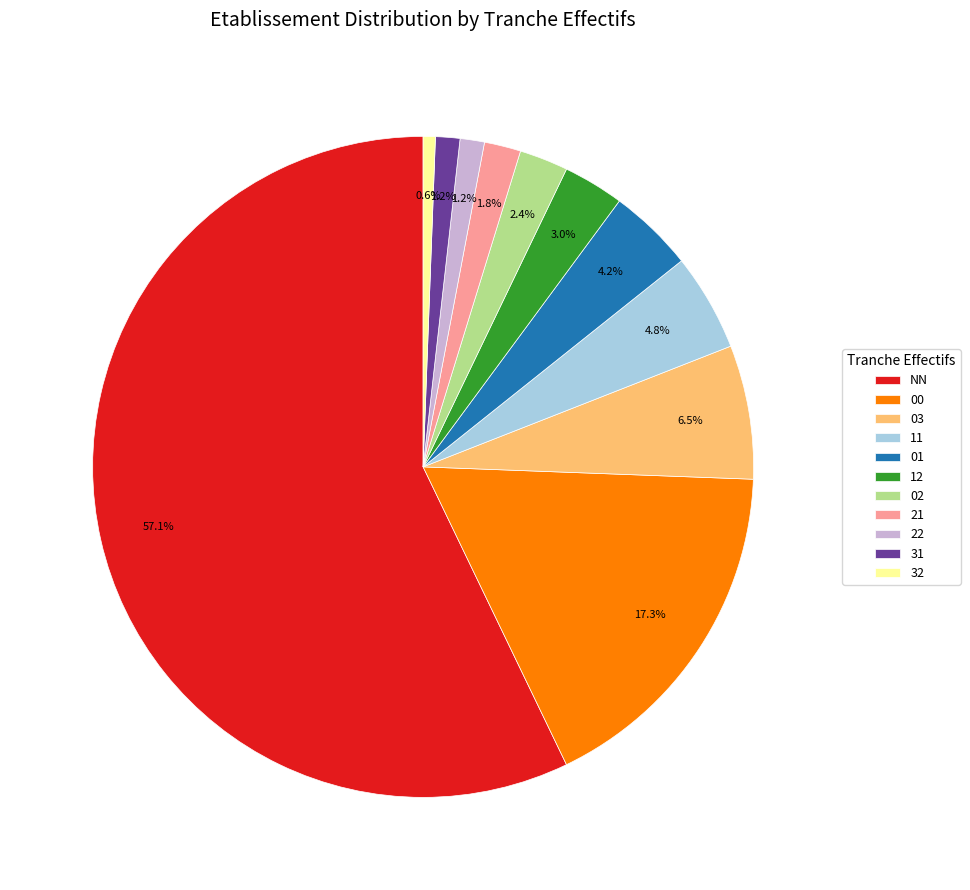

Count the number of slices in the pie.

11